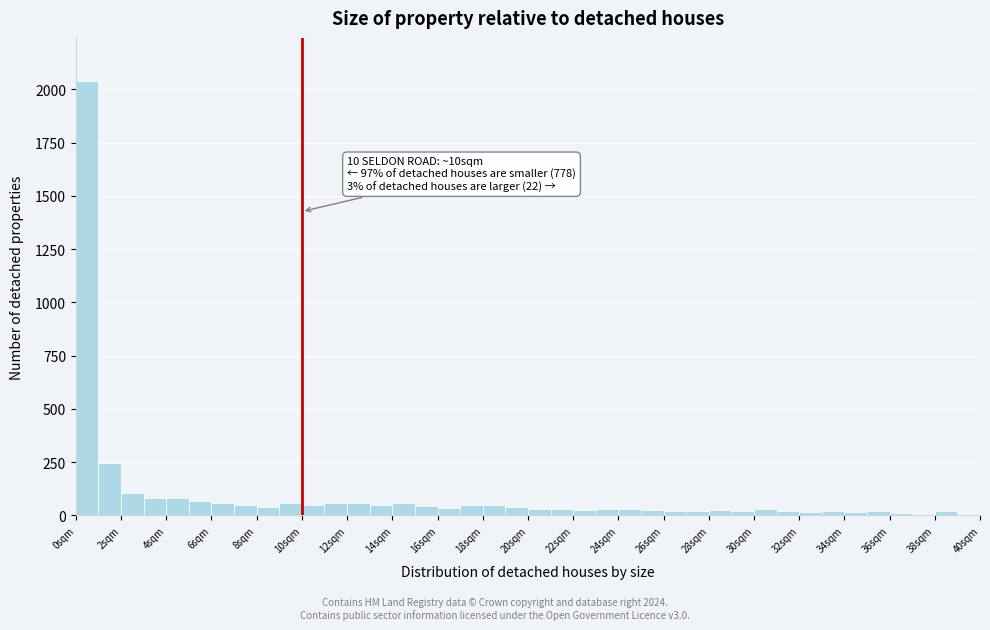

Over which range of the x-axis is the bar tallest?

0 to 1